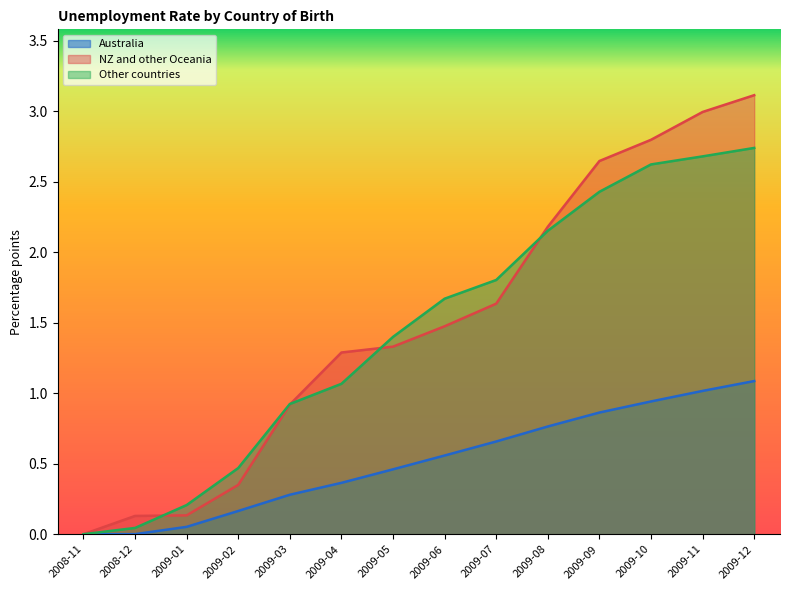

Between which two adjacent categories do NZ and other Oceania and Other countries first intersect?

2008-12 and 2009-01